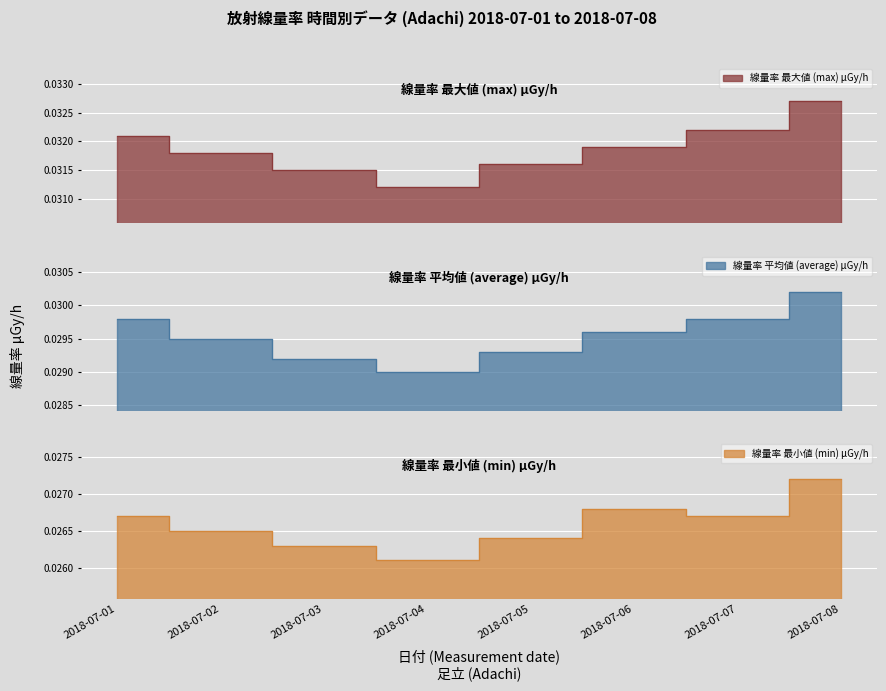

How many interior local valleys does the min series have?

2